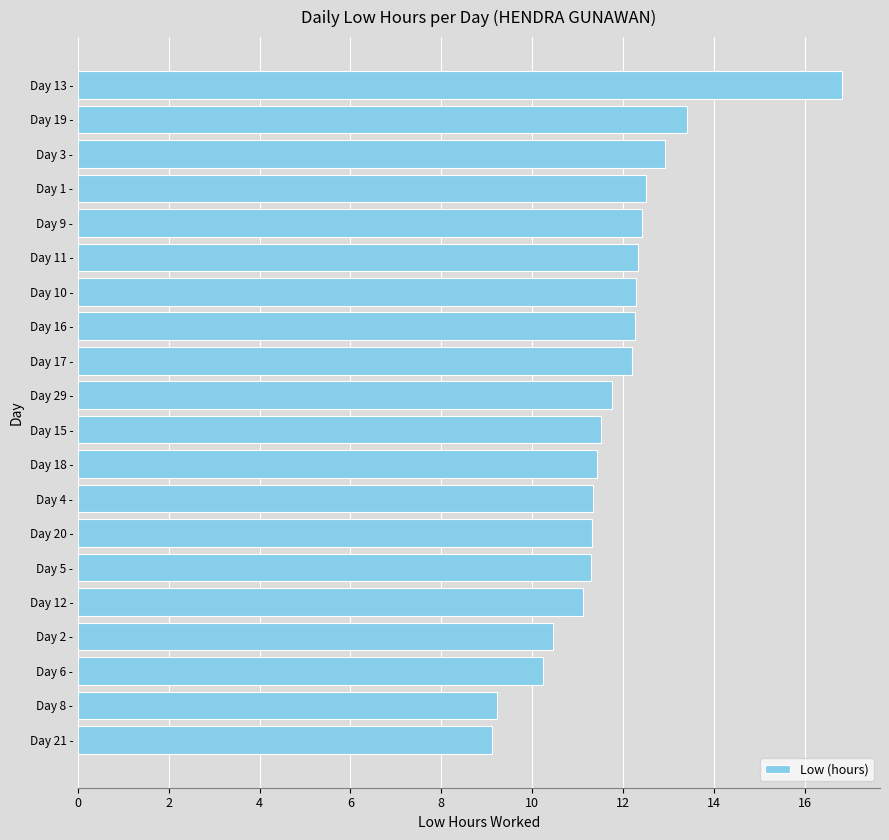

What is the greatest value displayed?

16.8